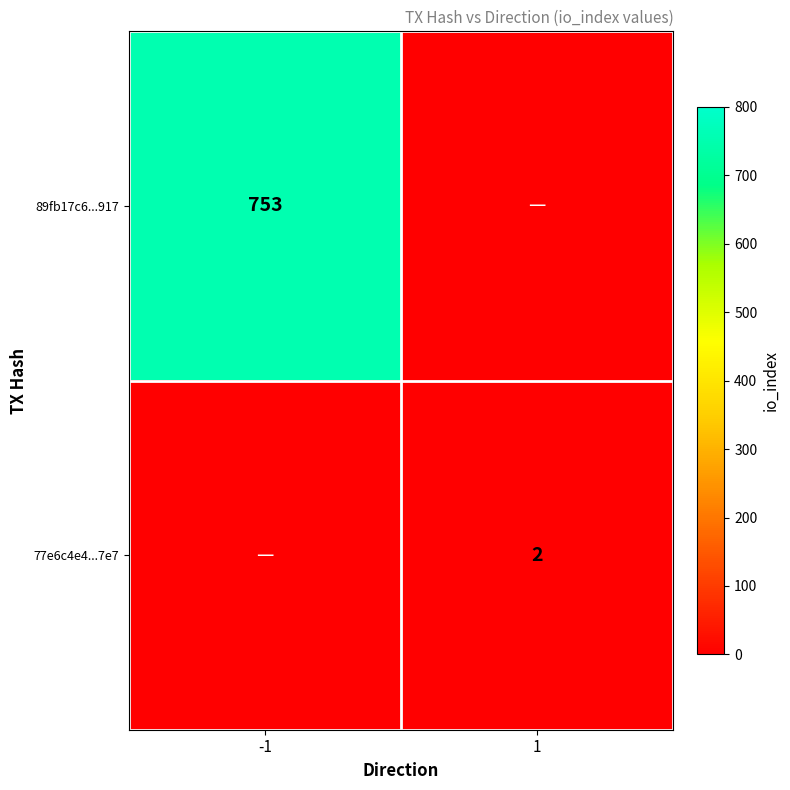

True or false: 89fb17c6...917 has a value of 316 at -1.

False